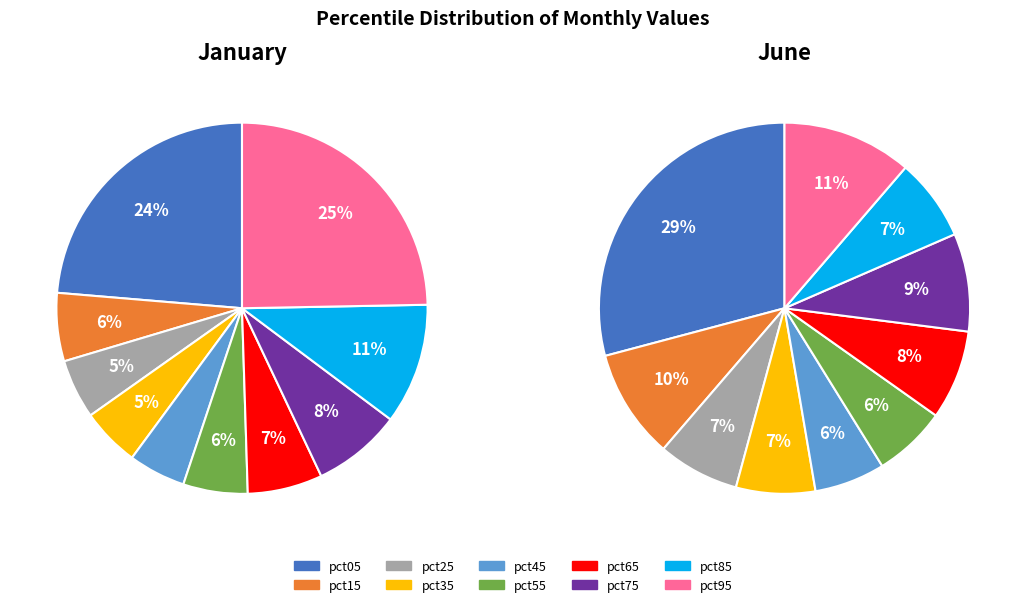

Which category has the smallest portion of the pie?

pct45